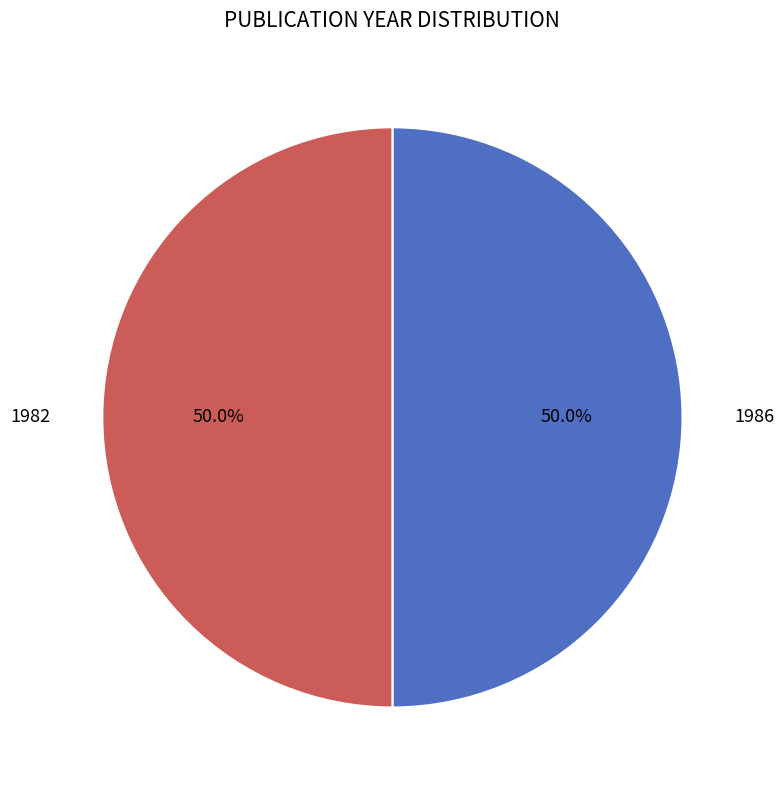

Does any single category account for the majority?

Yes